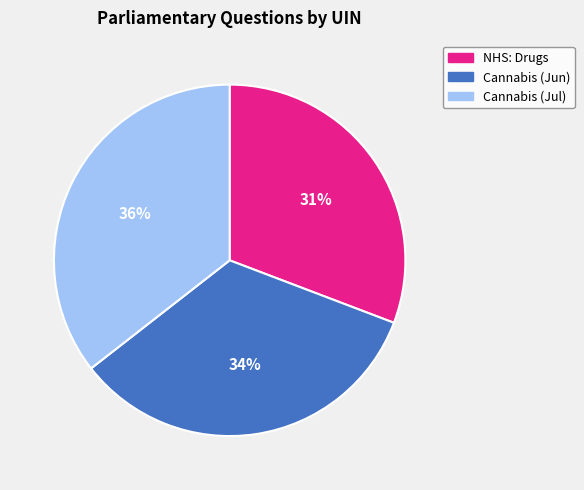

Does any single category account for the majority?

No